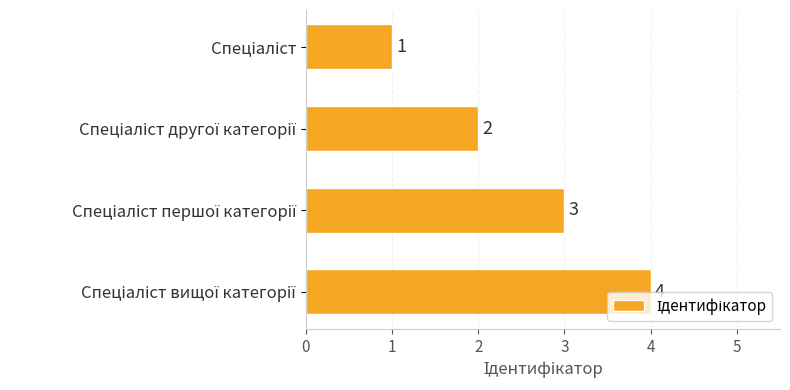

How many values are between 2 and 4?

3